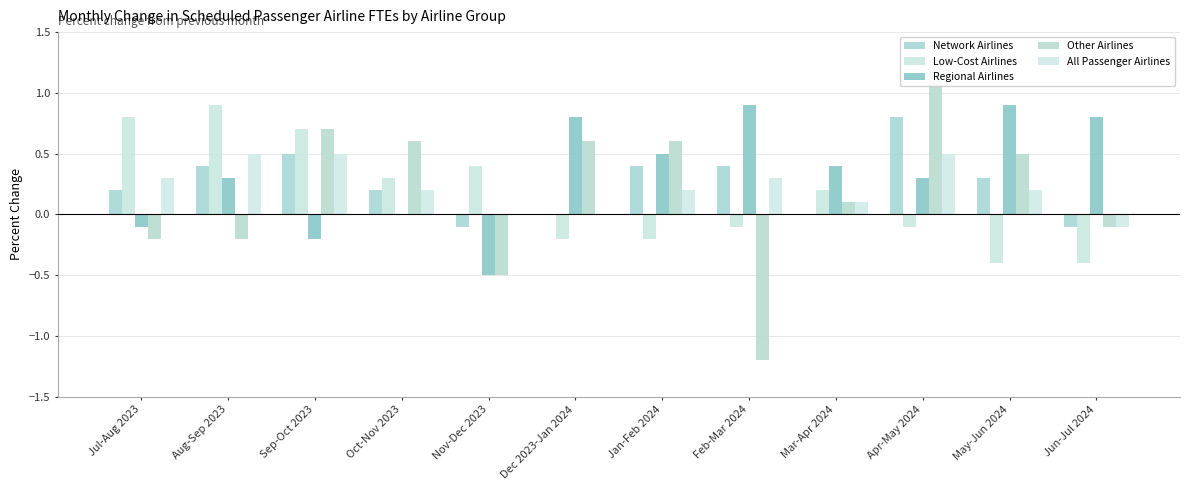

What position from the right is Aug-Sep 2023?

11